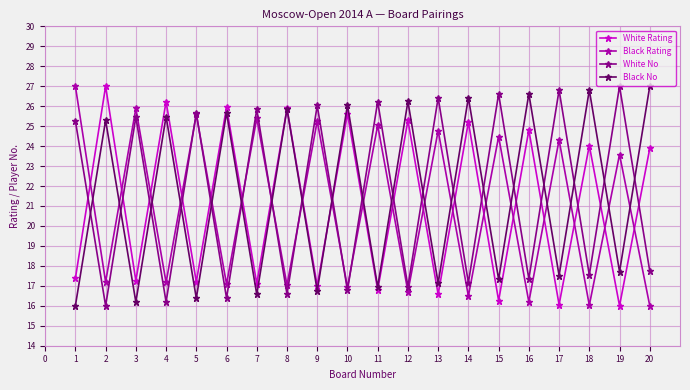

The value of Black No at 8 is 25.9. True or false?

True